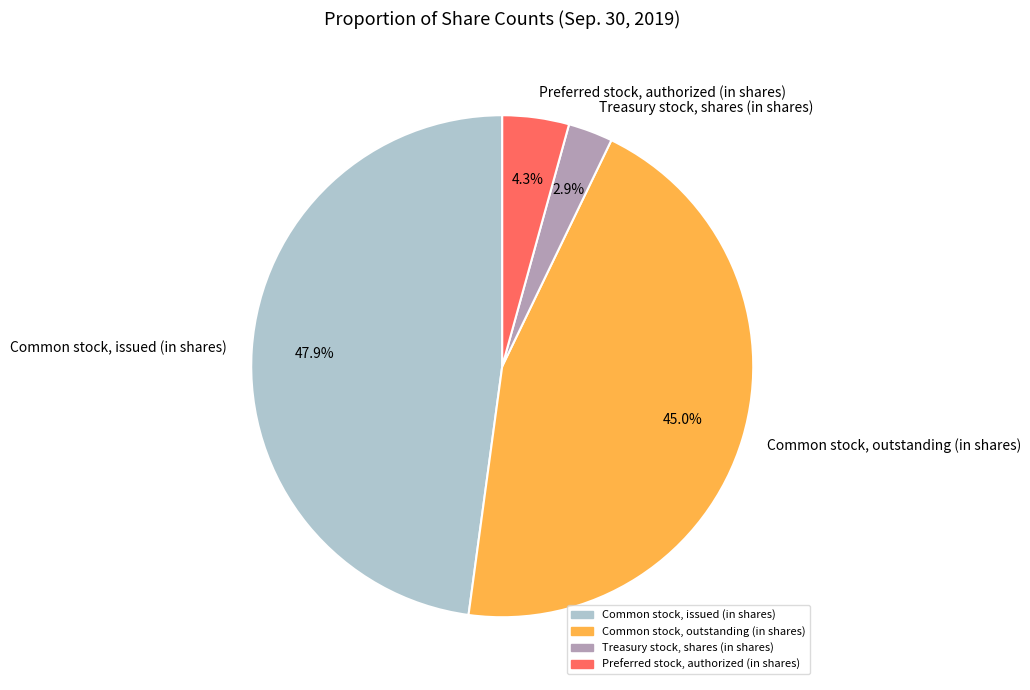

How many slices are in this pie chart?

4